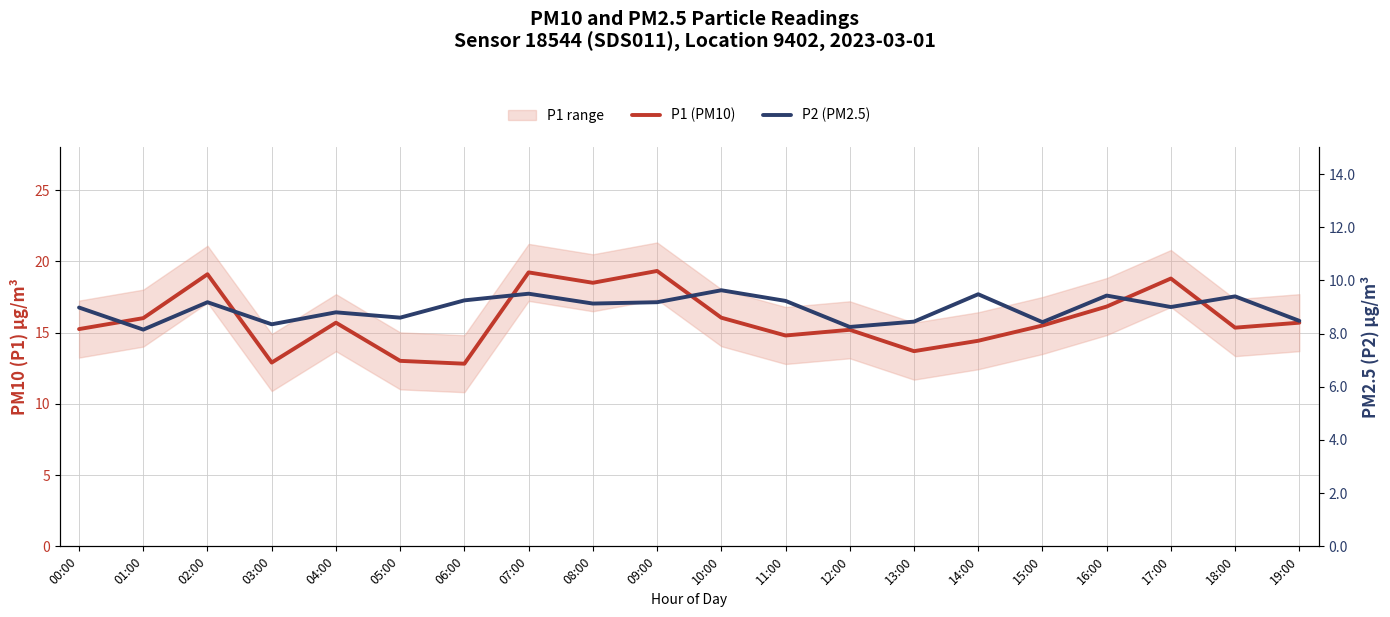

Reading left to right, extract all data points from this chart.

P1 (PM10): 00:00=15.2	01:00=16.0	02:00=19.1	03:00=12.9	04:00=15.7	05:00=13.0	06:00=12.8	07:00=19.2	08:00=18.5	09:00=19.3	10:00=16.1	11:00=14.8	12:00=15.2	13:00=13.7	14:00=14.4	15:00=15.5	16:00=16.8	17:00=18.8	18:00=15.3	19:00=15.7
P2 (PM2.5): 00:00=9.0	01:00=8.2	02:00=9.2	03:00=8.3	04:00=8.8	05:00=8.6	06:00=9.2	07:00=9.5	08:00=9.1	09:00=9.2	10:00=9.6	11:00=9.2	12:00=8.2	13:00=8.4	14:00=9.5	15:00=8.4	16:00=9.4	17:00=9.0	18:00=9.4	19:00=8.5